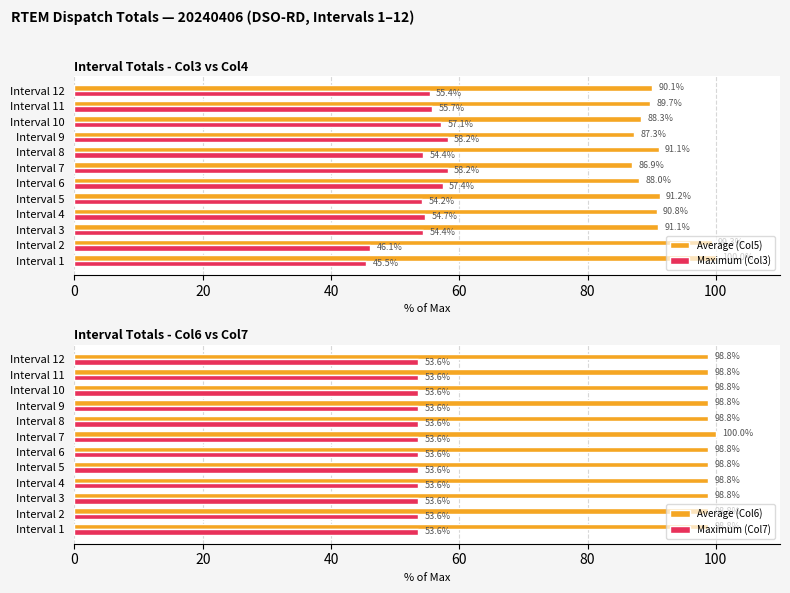

How many groups of bars are there?

12